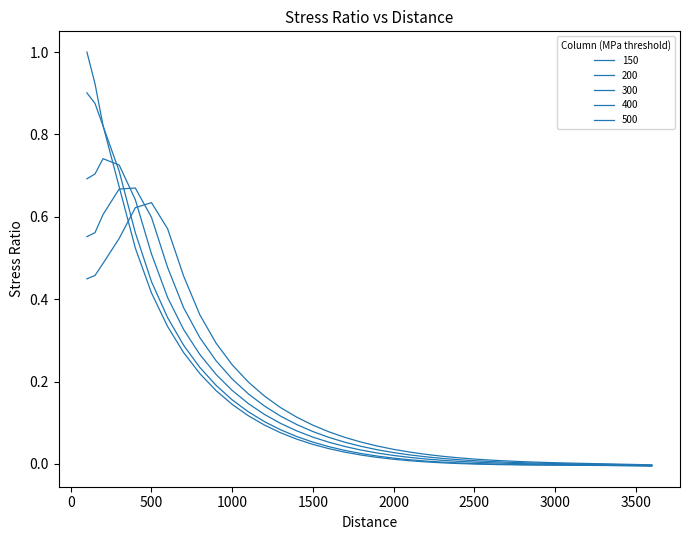

How many lines are shown in the chart?

5